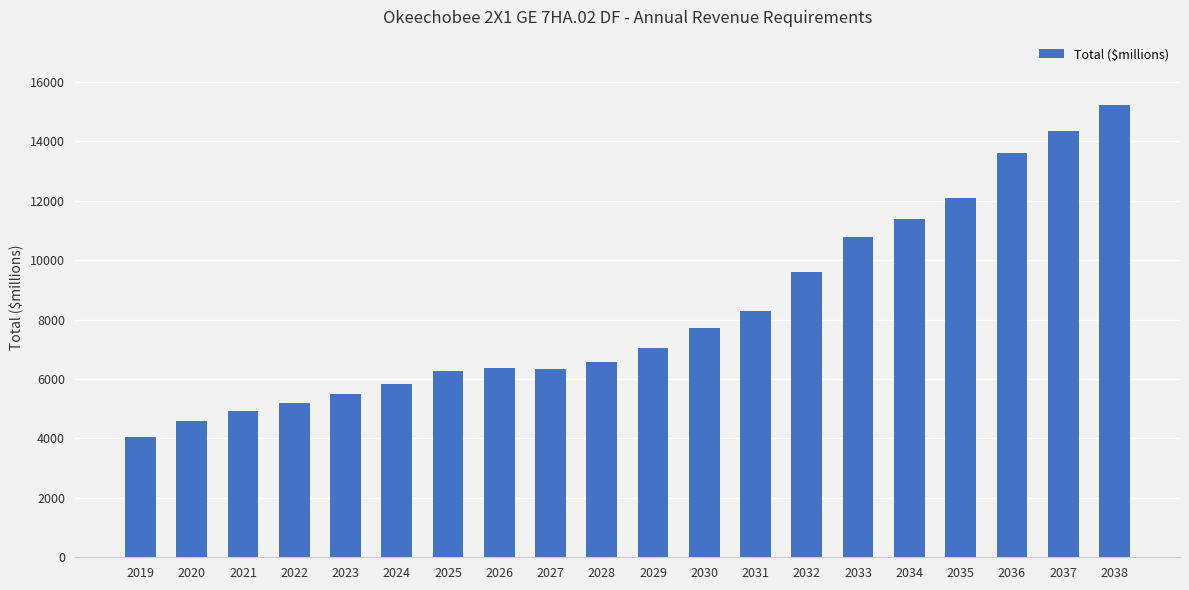

Between 2028 and 2024, which is larger?

2028